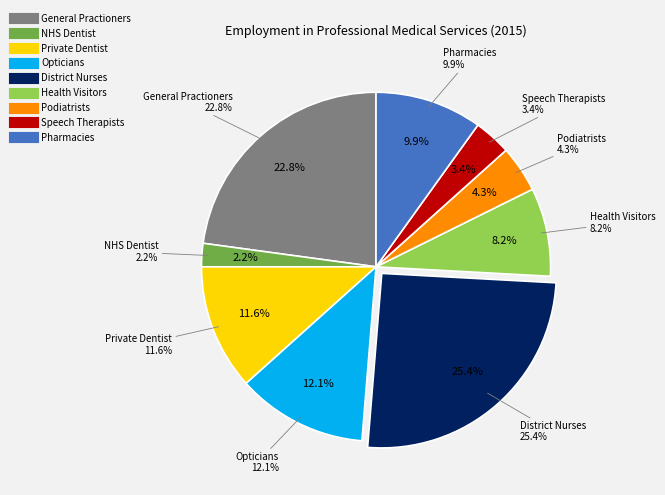

What percentage is the Opticians slice, to the nearest percent?

12%